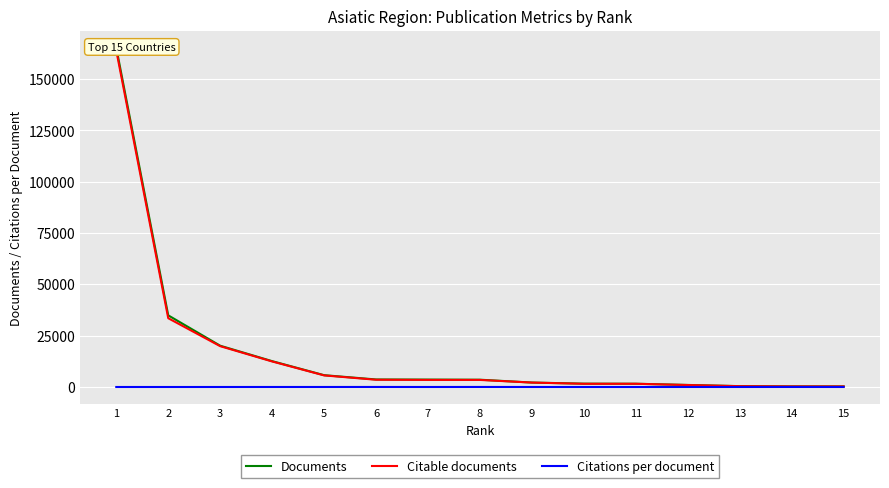

The value of Documents at 1 is 223923.5. True or false?

False